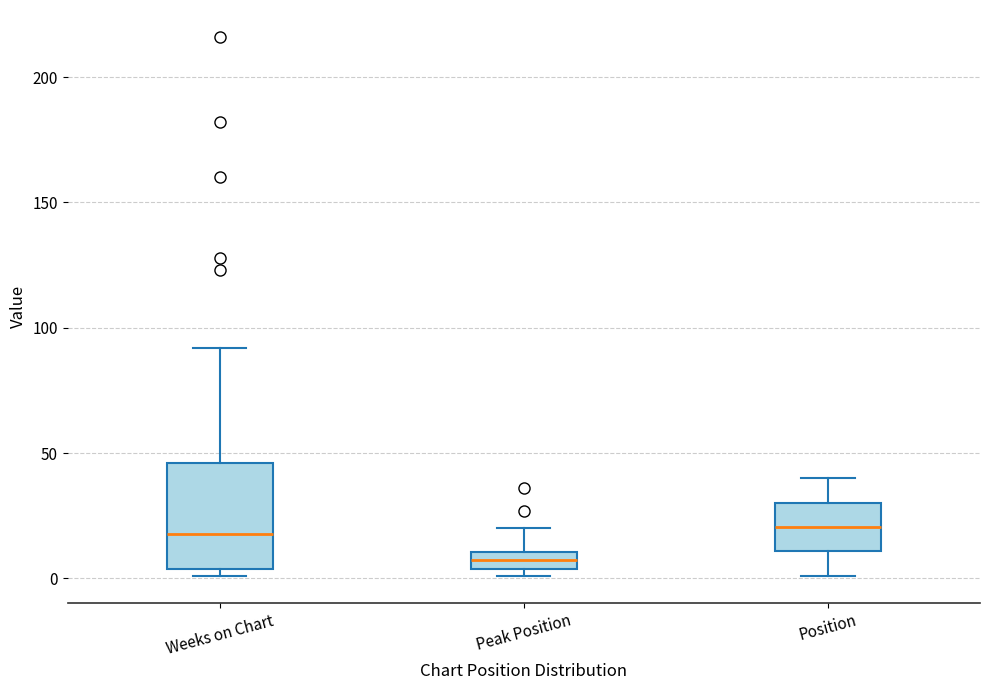

Which box is the tallest, from its lower edge to its upper edge?

Weeks on Chart